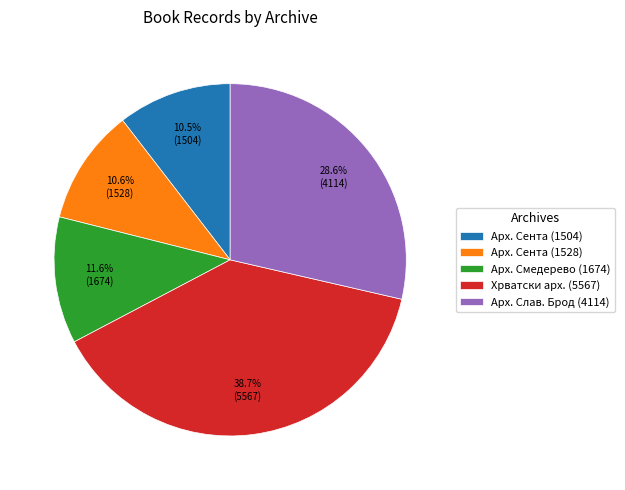

What portion of the pie excludes Арх. Смедерево (1674)?

88.4%